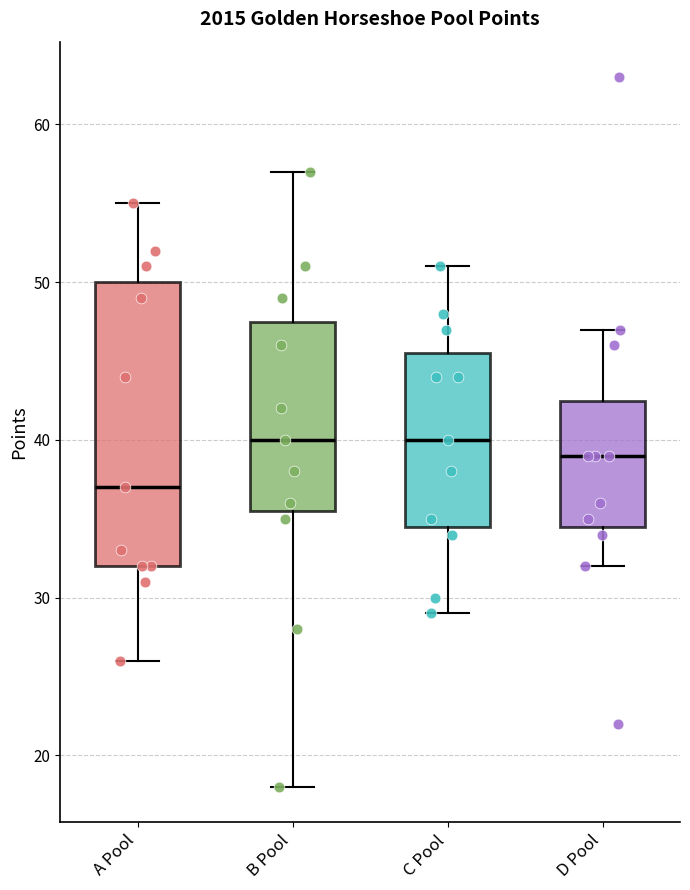

Reading left to right, read every box against the y-axis: the position of its median line, the range the box covers, and the ends of its whiskers. The values are not printed on the chart, so give them approximately, as read against the axis.

A Pool: median 37, box 32 to 50, whiskers 26 to 55
B Pool: median 40, box 36 to 48, whiskers 18 to 57
C Pool: median 40, box 35 to 46, whiskers 29 to 51
D Pool: median 39, box 35 to 43, whiskers 32 to 47